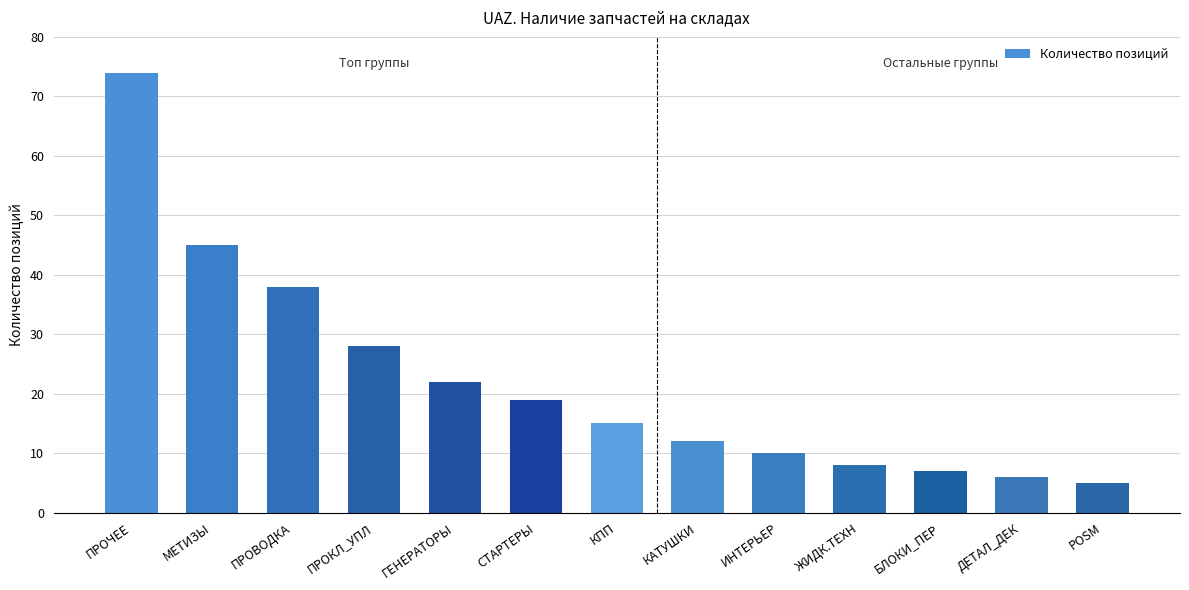

Which has a higher value, ГЕНЕРАТОРЫ or ПРОКЛ_УПЛ?

ПРОКЛ_УПЛ